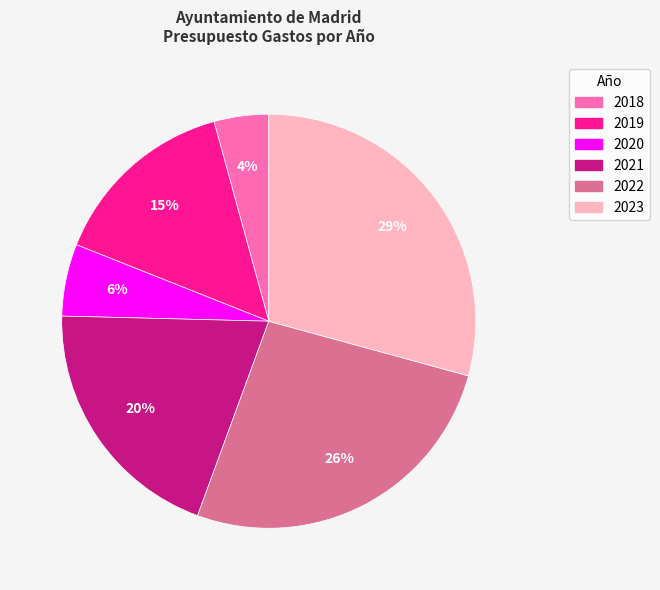

How many segments does this pie chart have?

6